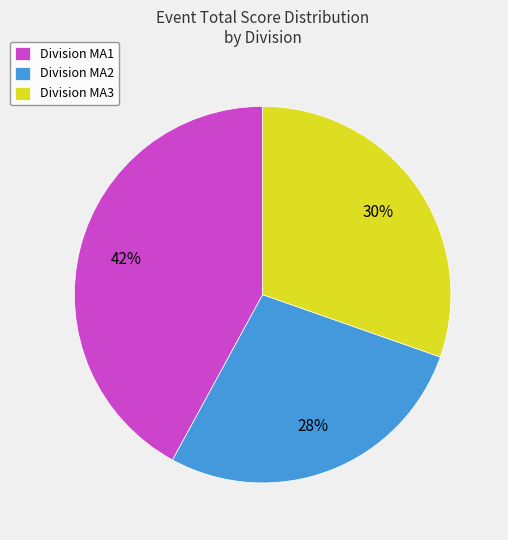

Does any single category account for the majority?

No